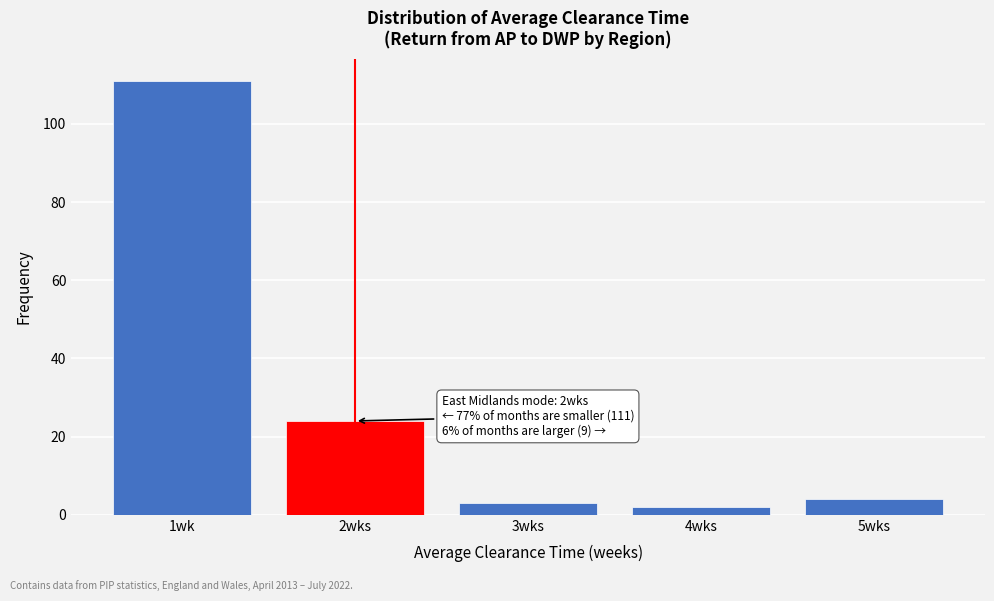

Reading left to right, transcribe all the data shown in this chart.

111	24	3	2	4